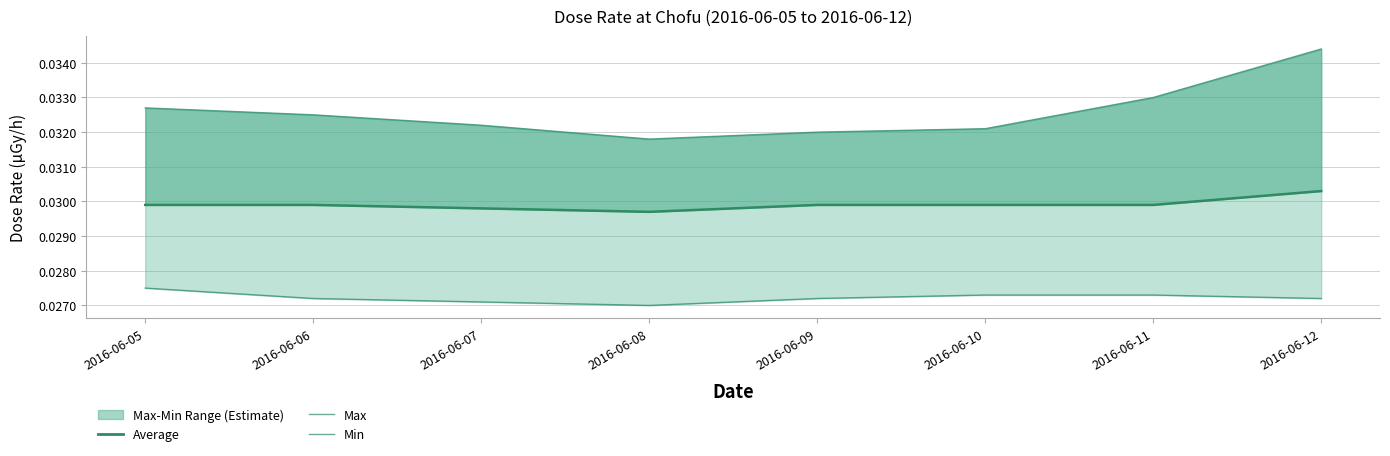

Rank the categories by Average value from lowest to highest.

2016-06-08, 2016-06-07, 2016-06-05, 2016-06-06, 2016-06-09, 2016-06-10, 2016-06-11, 2016-06-12